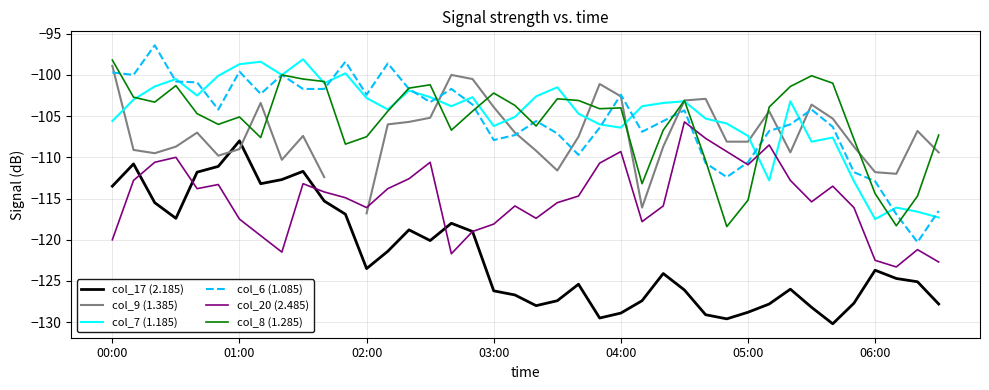

At how many categories does at least one series exceed -98?

1